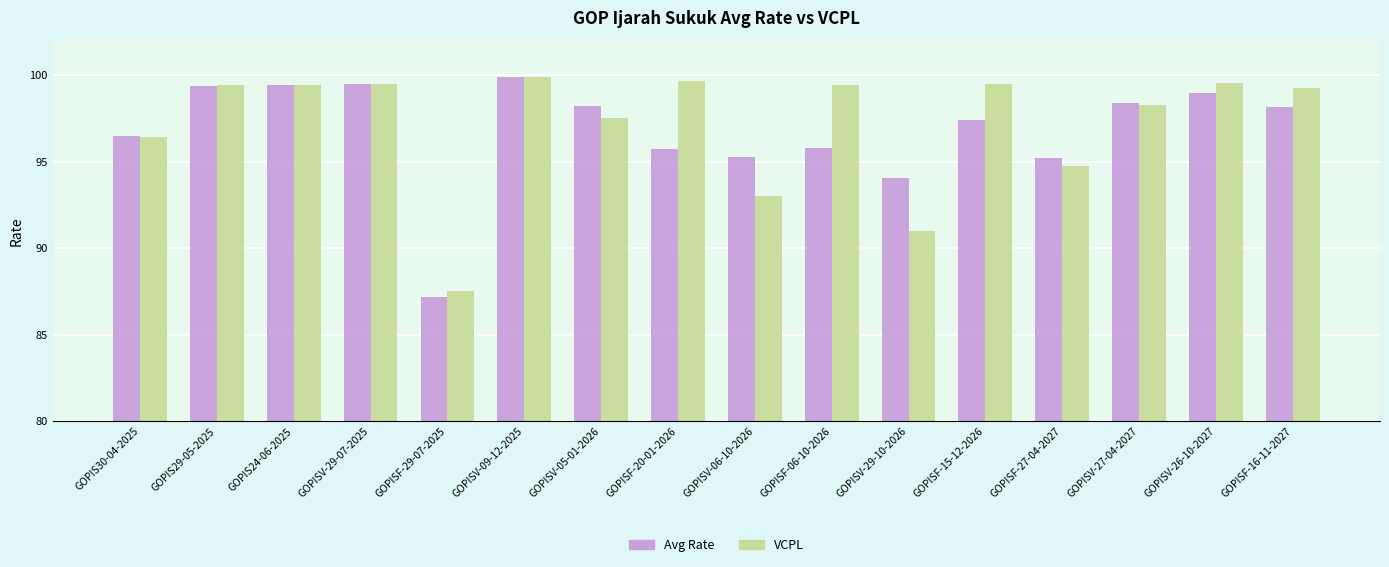

At which category is the sum across all series the highest?

GOPISV-09-12-2025